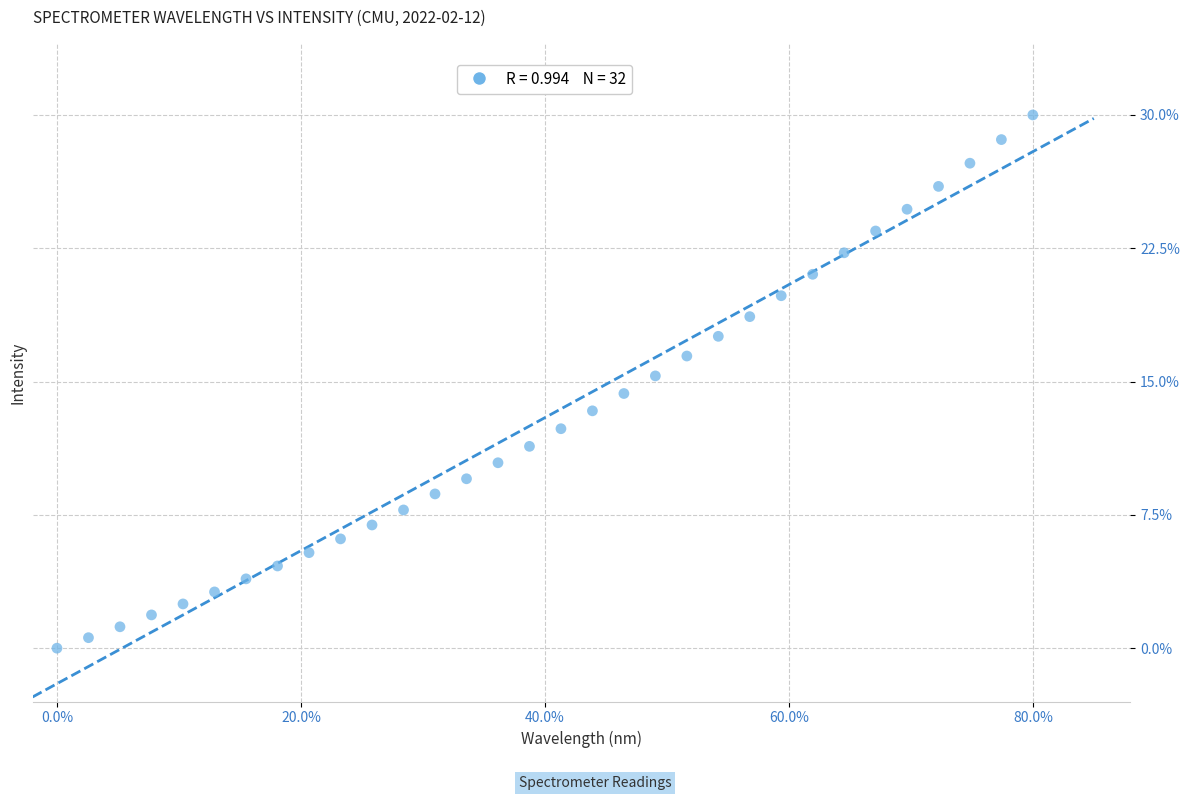

What is the range of X values (max minus min)?

80.0